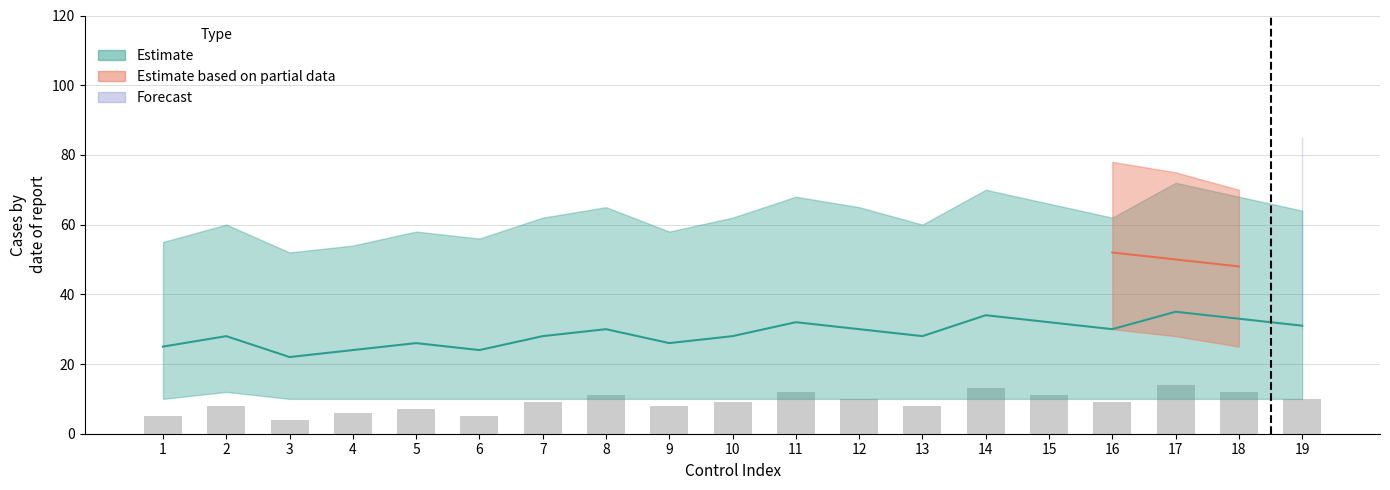

Does the chart contain stacked bars?

No